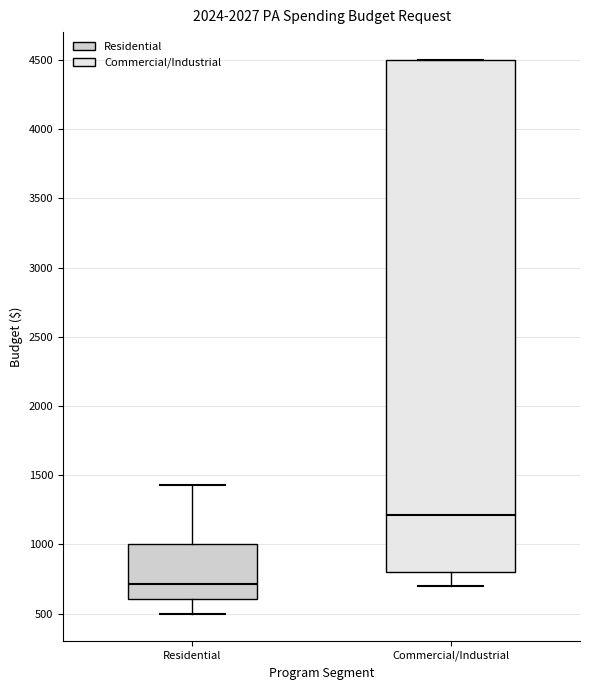

Which box's median line is the highest?

Commercial/Industrial